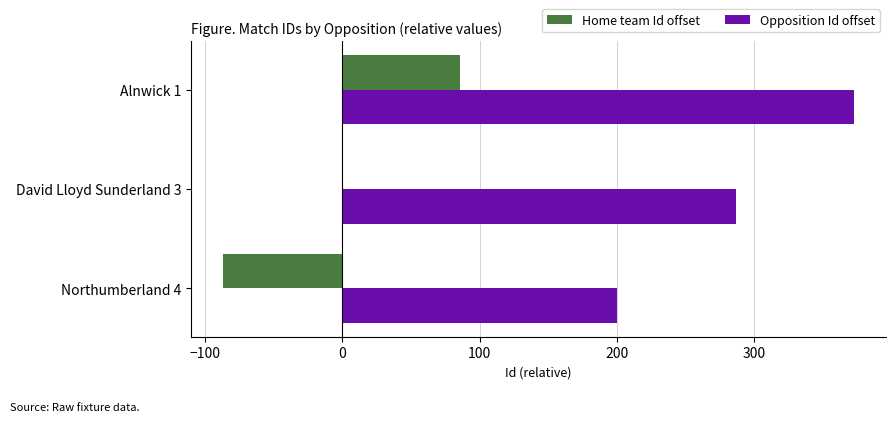

At which label does Home team Id offset reach its peak?

Alnwick 1